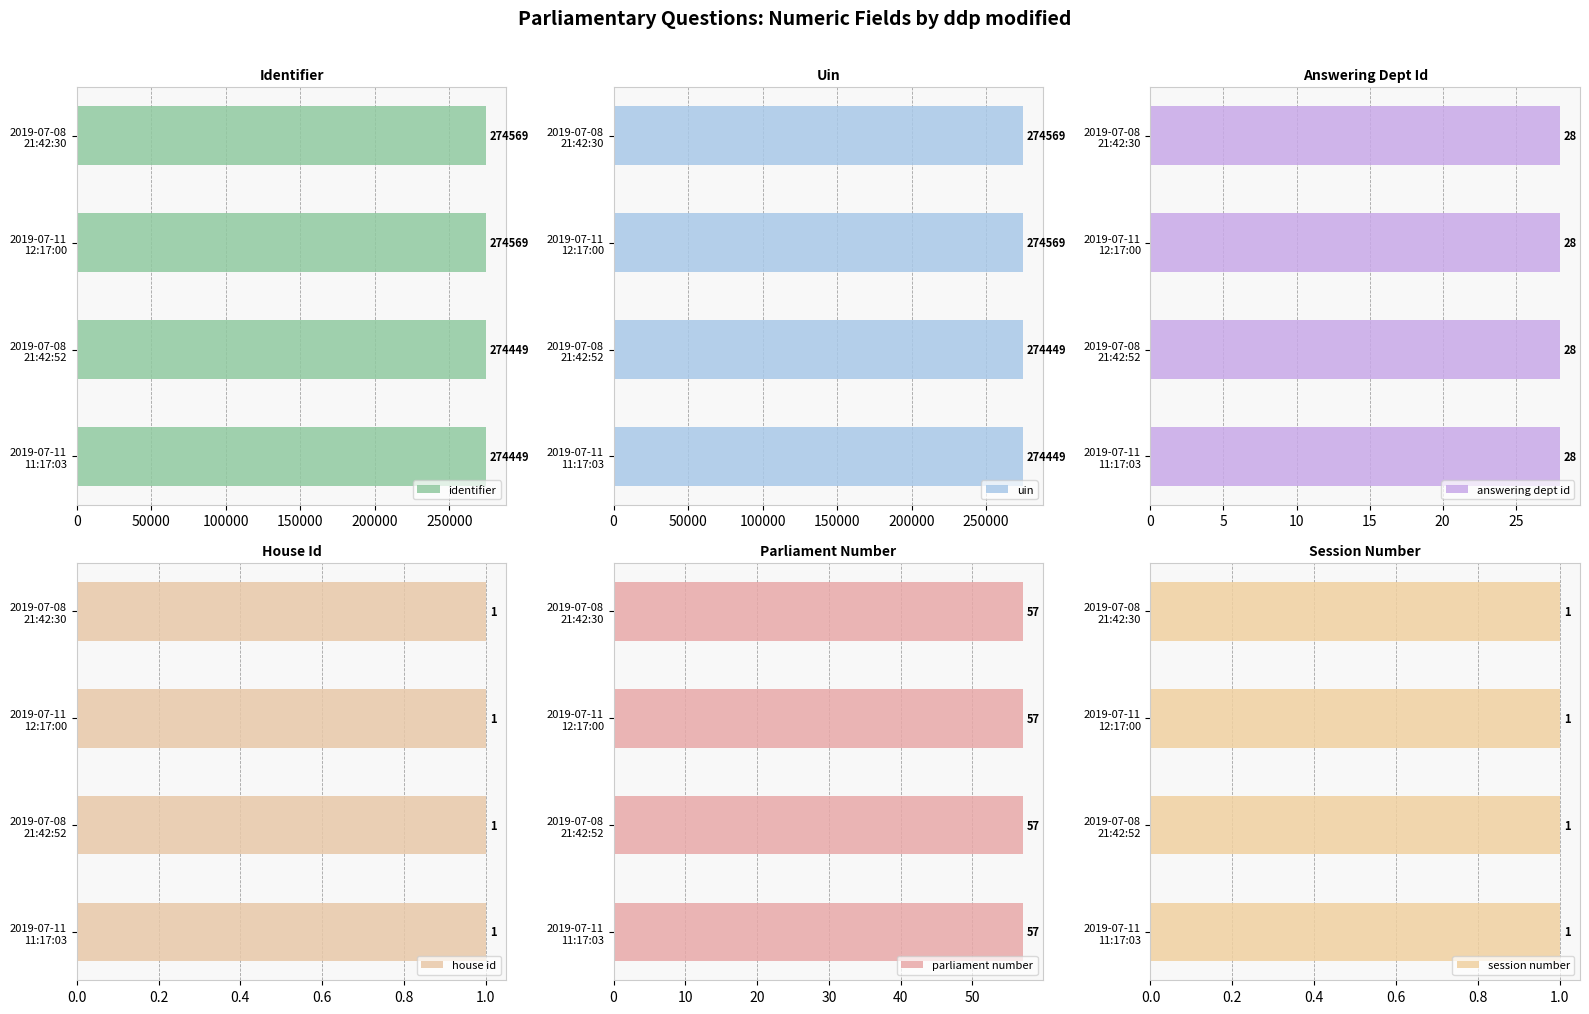

What is the maximum value for uin?

274569